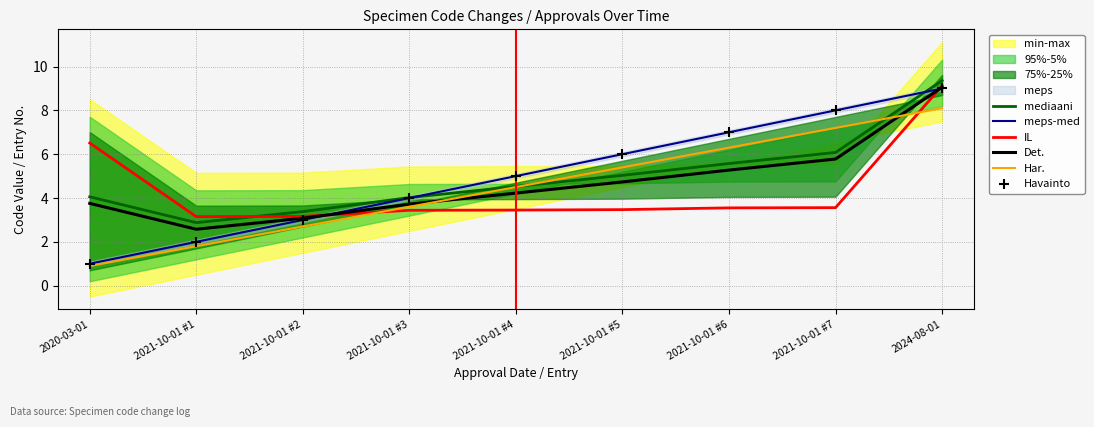

Is the value of Har. at 2021-10-01 #6 greater than the value of Det. at 2021-10-01 #6?

Yes